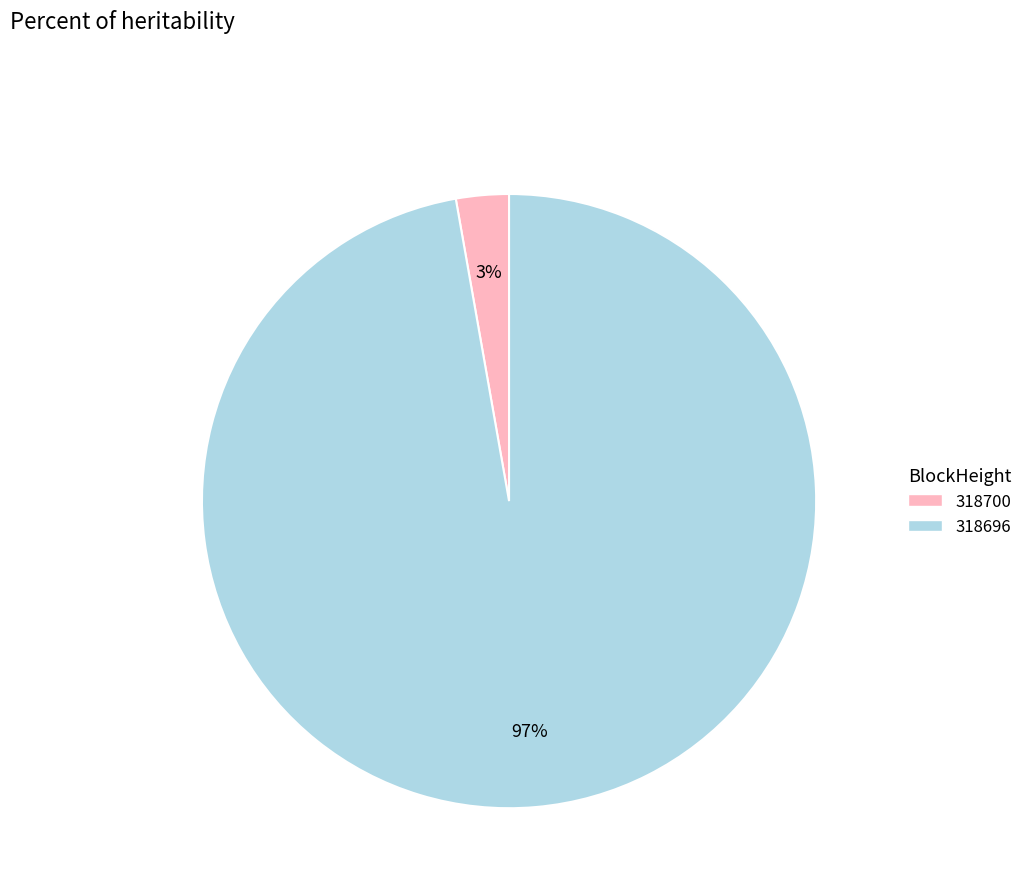

Between 318700 and 318696, which is larger?

318696